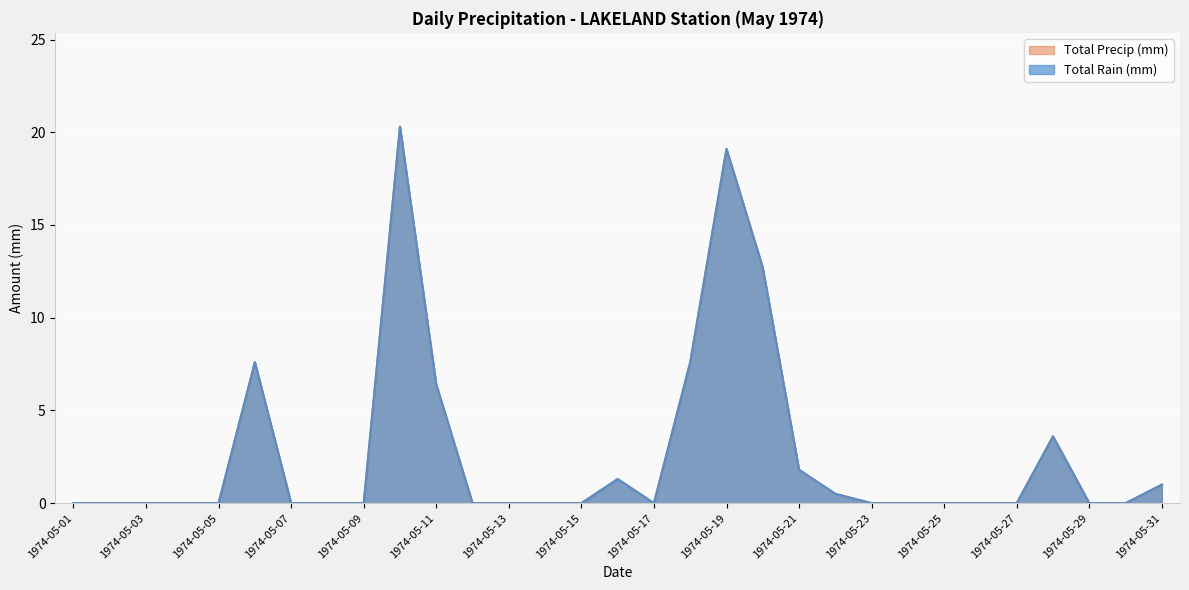

What is the difference between the maximum and minimum values in the Total Precip (mm) series?

20.3